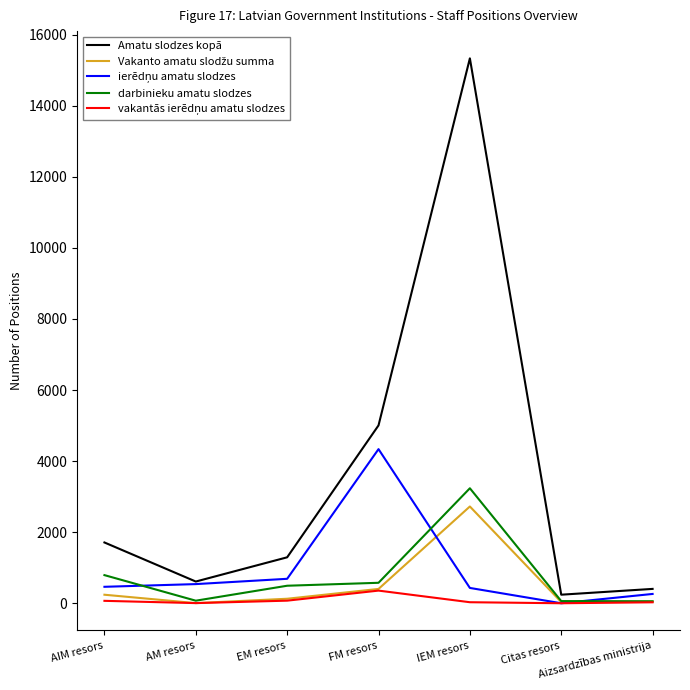

Which series changed the most between AM resors and IEM resors?

Amatu slodzes kopā